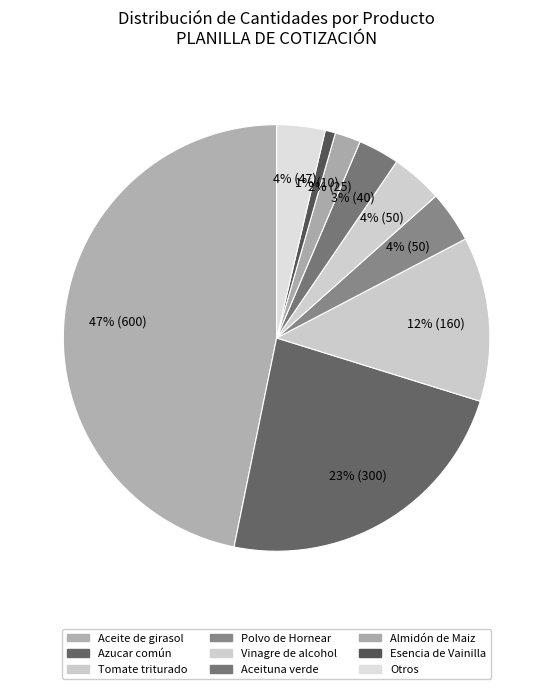

How many slices are in this pie chart?

9